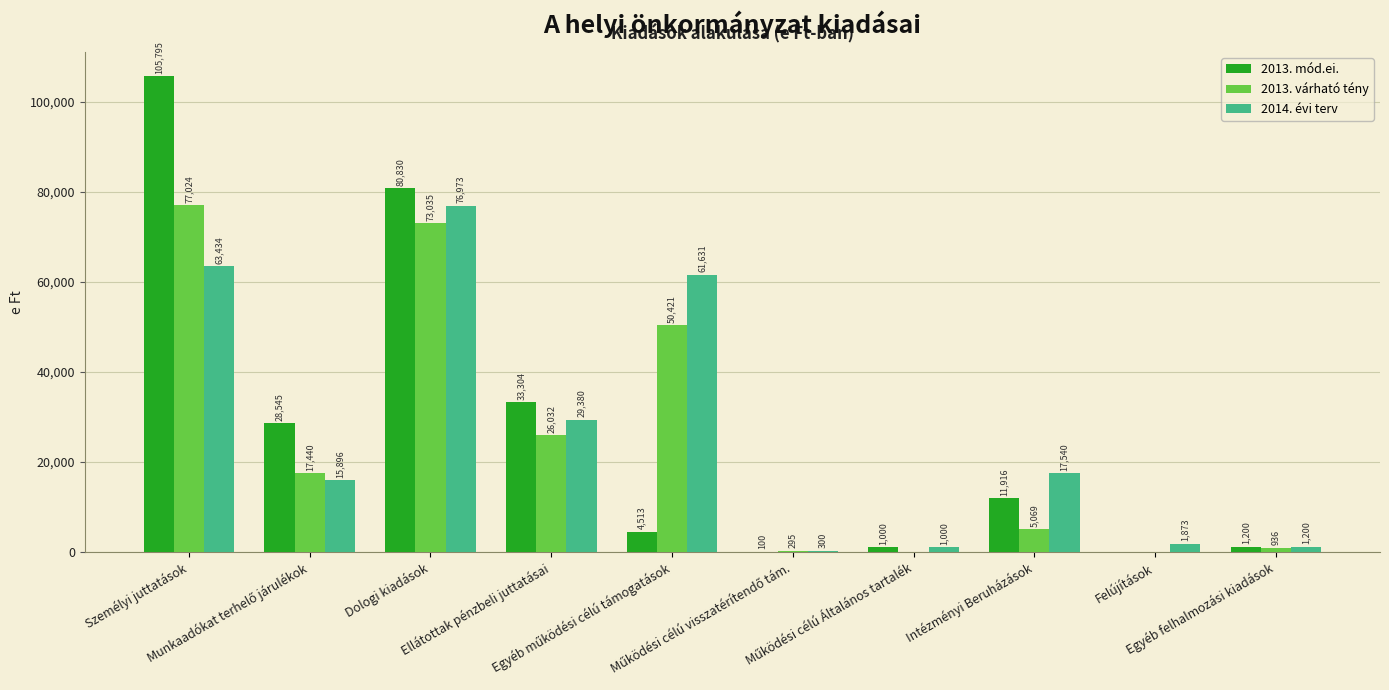

Is it true that 2013. várható tény equals 123188 at Dologi kiadások?

False